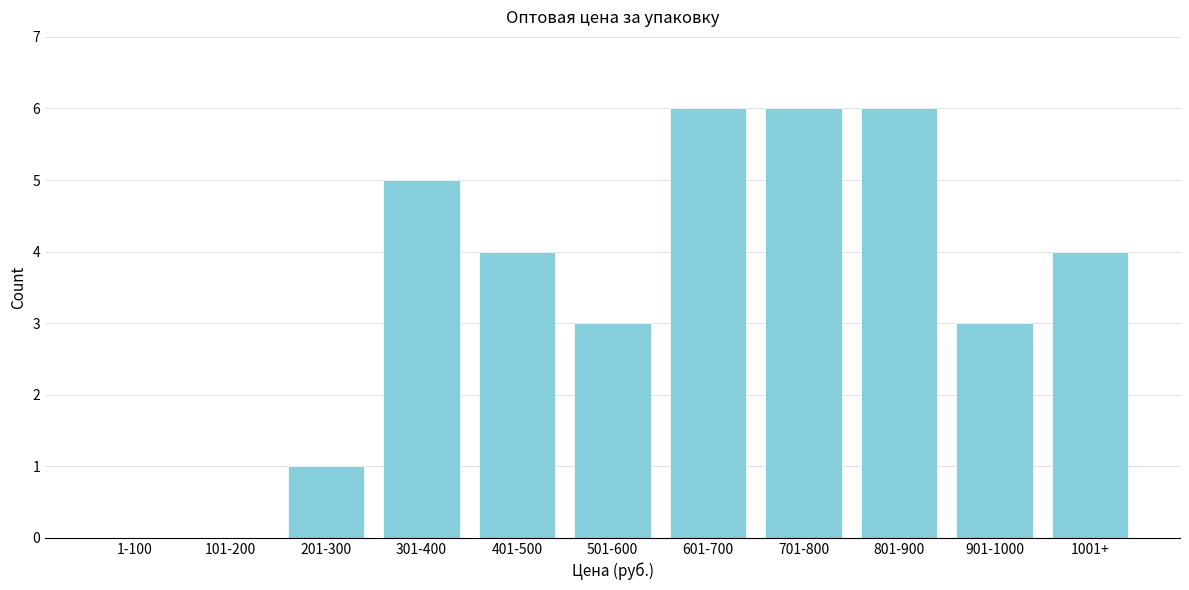

Reading left to right, extract all data points from this chart.

1-100=0	101-200=0	201-300=1	301-400=5	401-500=4	501-600=3	601-700=6	701-800=6	801-900=6	901-1000=3	1001+=4